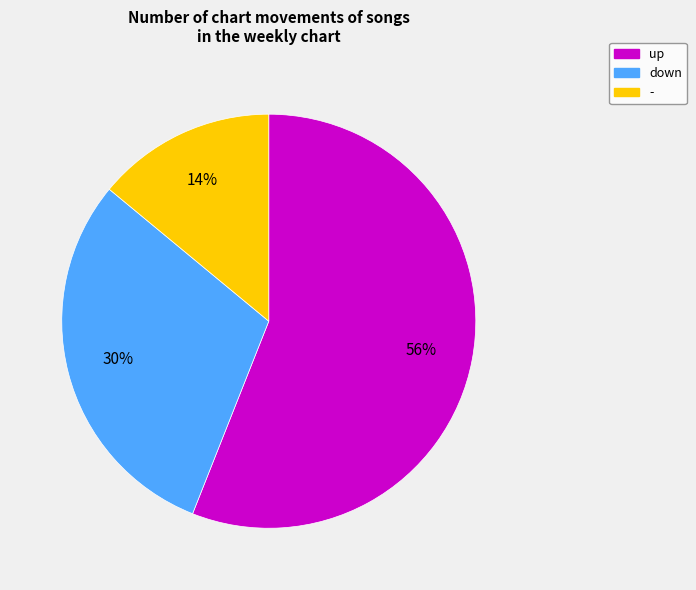

To the nearest percent, what is the average slice percentage?

33%